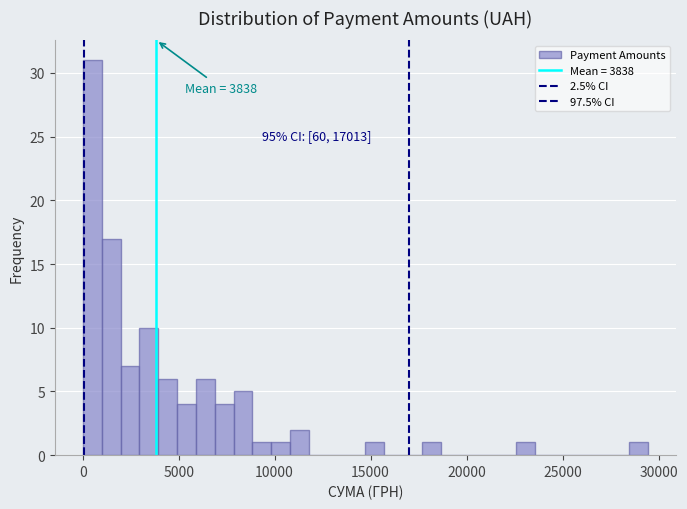

Around what value on the x-axis is the tallest bar? Give the approximate position of its centre, as read against the axis.

500